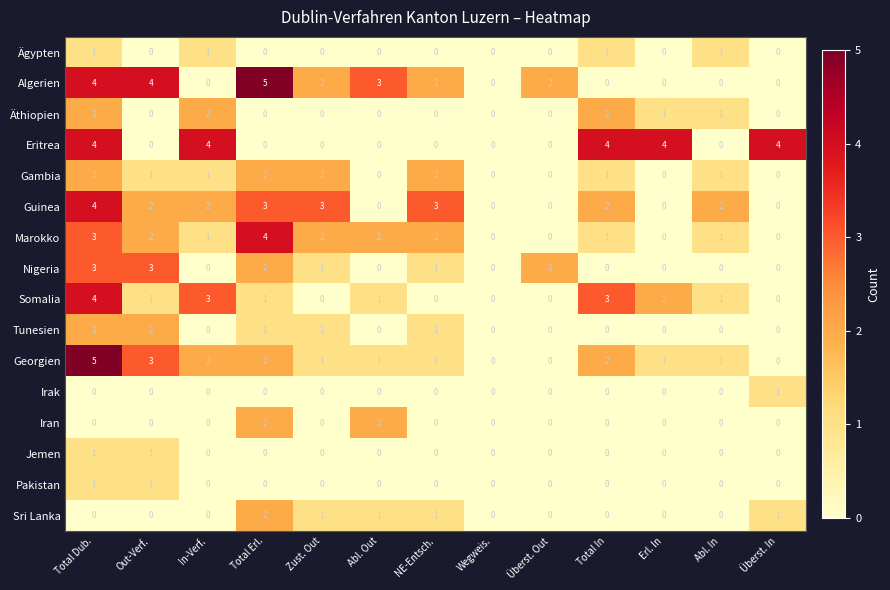

True or false: Somalia has a value of 4 at Total Dub..

True